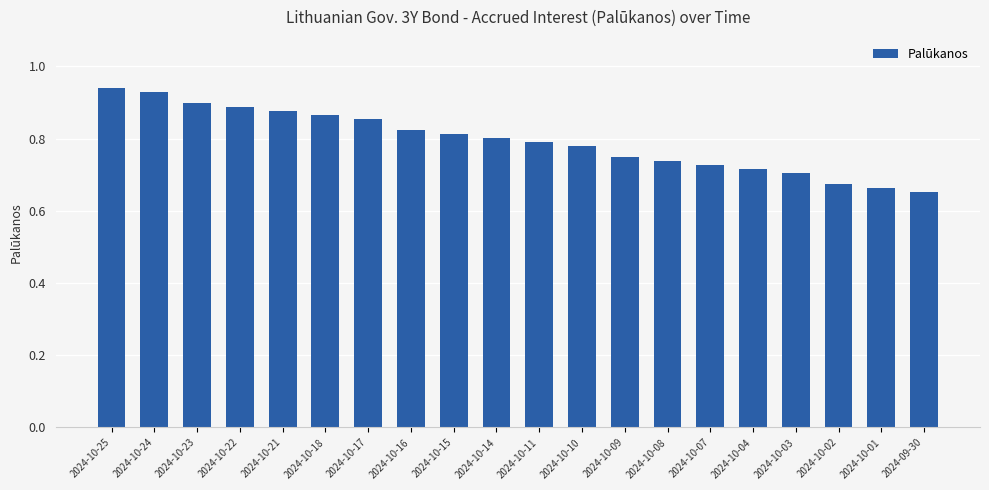

What is the sum of all values?

15.9